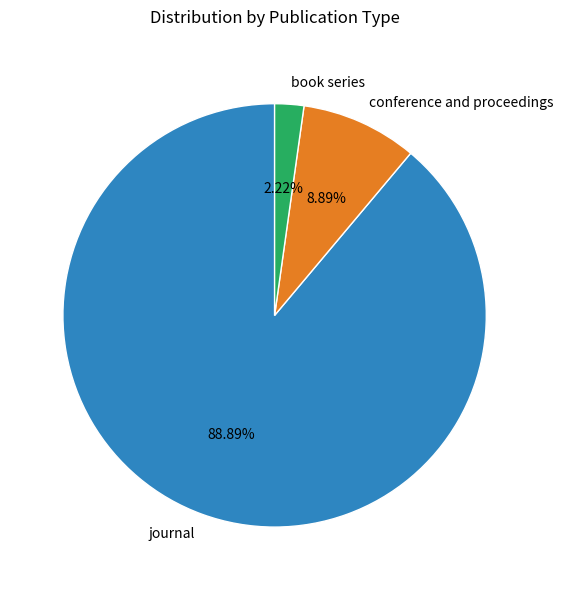

To the nearest percent, what percentage of the pie is book series?

2%